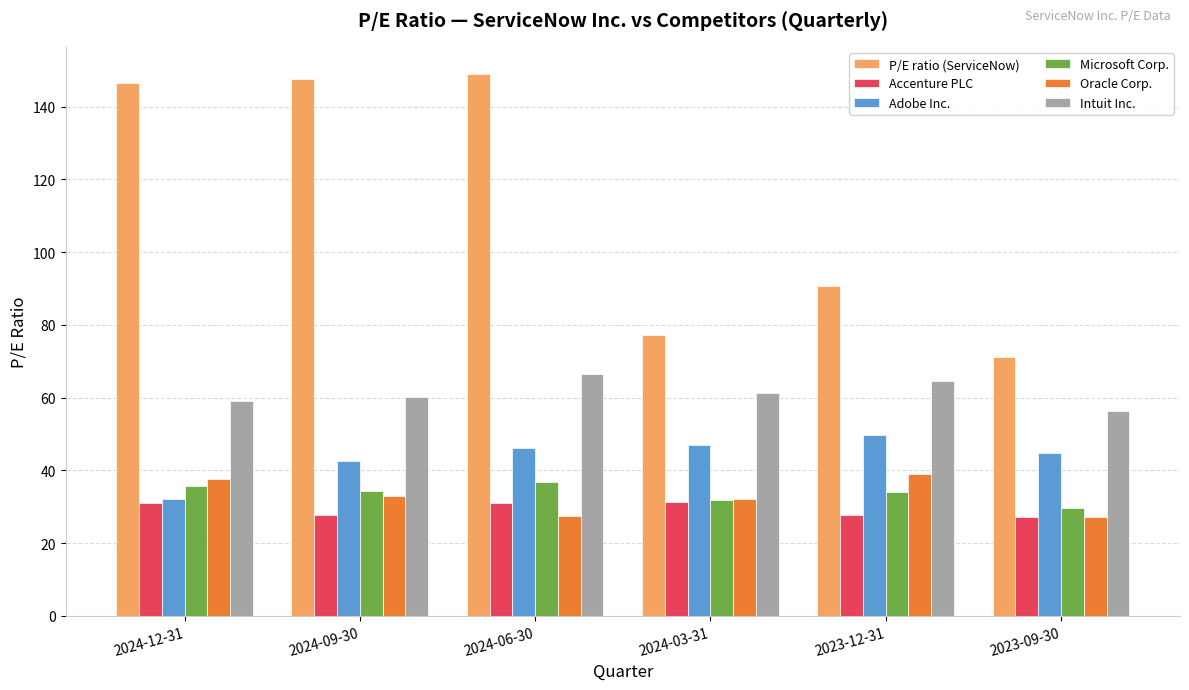

What are all the series names shown in the legend?

P/E ratio (ServiceNow), Accenture PLC, Adobe Inc., Microsoft Corp., Oracle Corp., Intuit Inc.